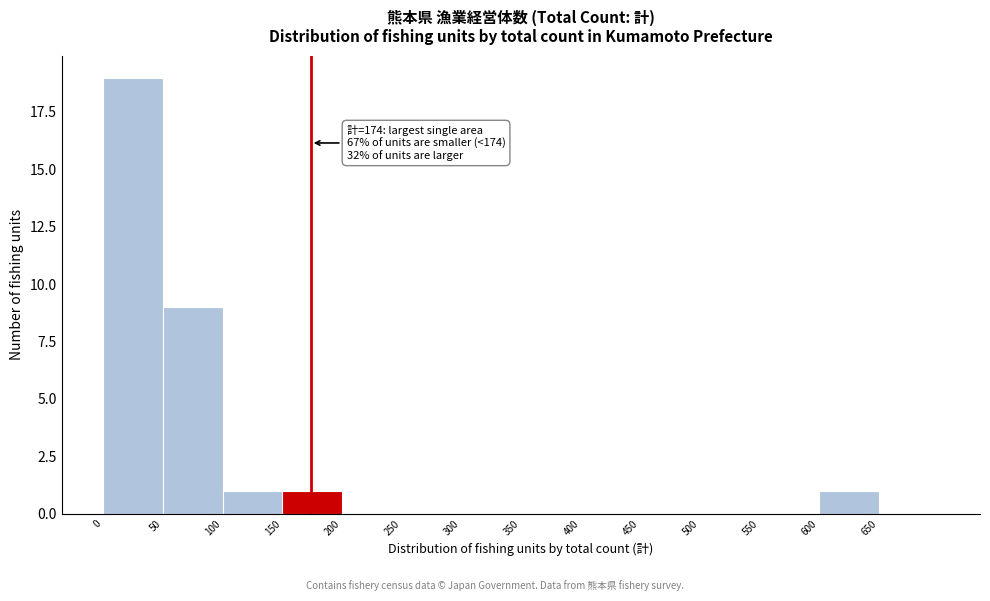

Which range on the x-axis has the tallest bar?

0 to 50